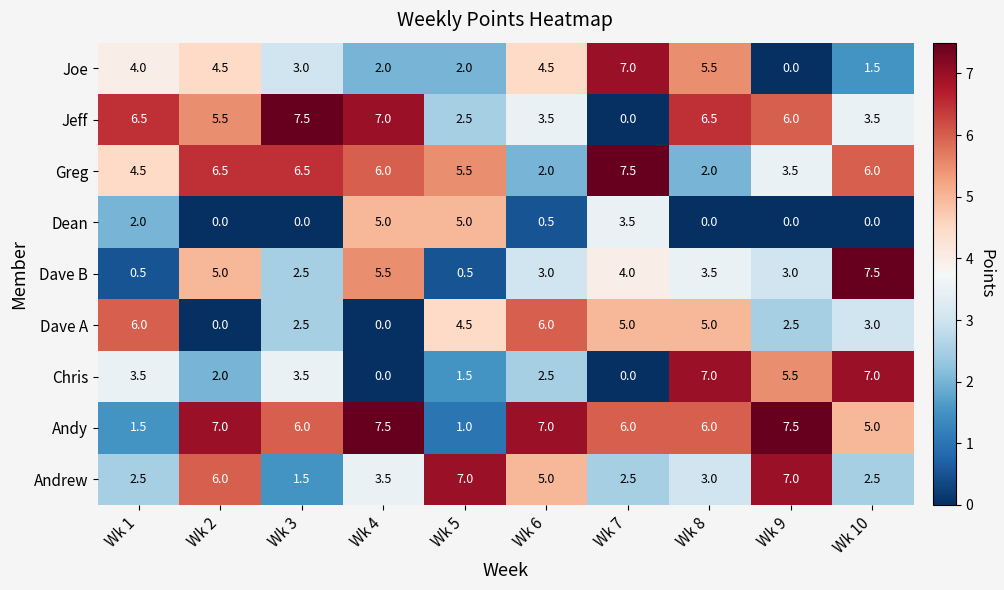

At which category is the sum across all series the highest?

Wk 8